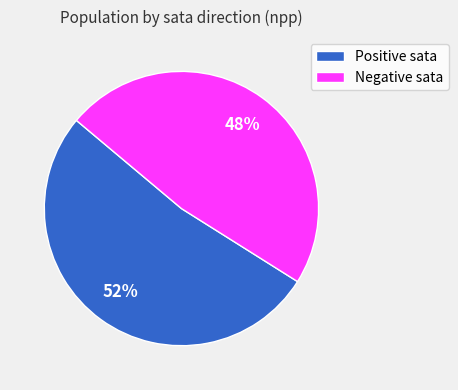

Rank the categories by value from lowest to highest.

Negative sata, Positive sata